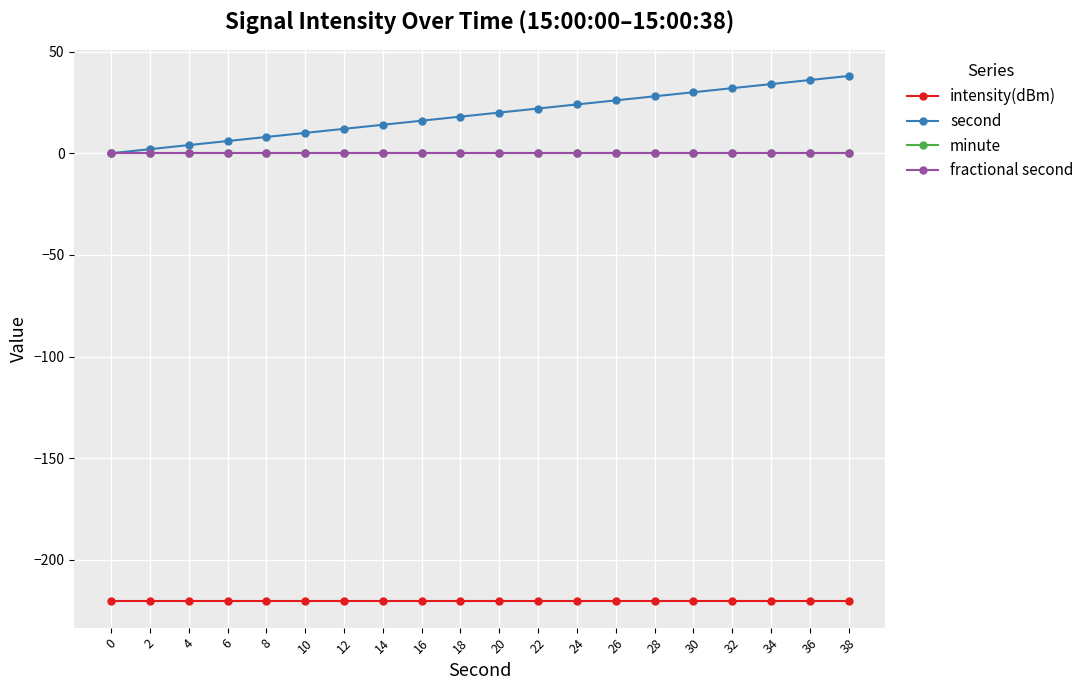

Rank the categories by intensity(dBm) value from highest to lowest.

0, 2, 4, 6, 8, 10, 12, 14, 16, 18, 20, 22, 24, 26, 28, 30, 32, 34, 36, 38